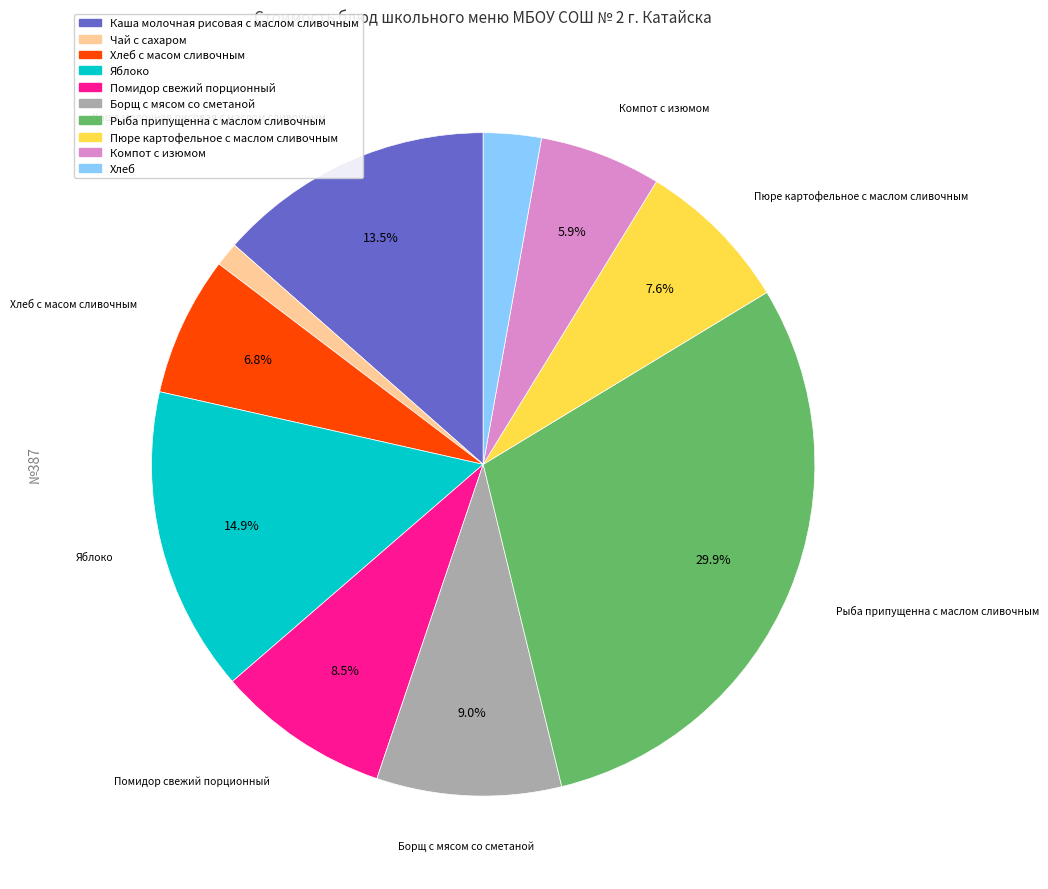

Is there any slice that represents more than half of the pie?

No